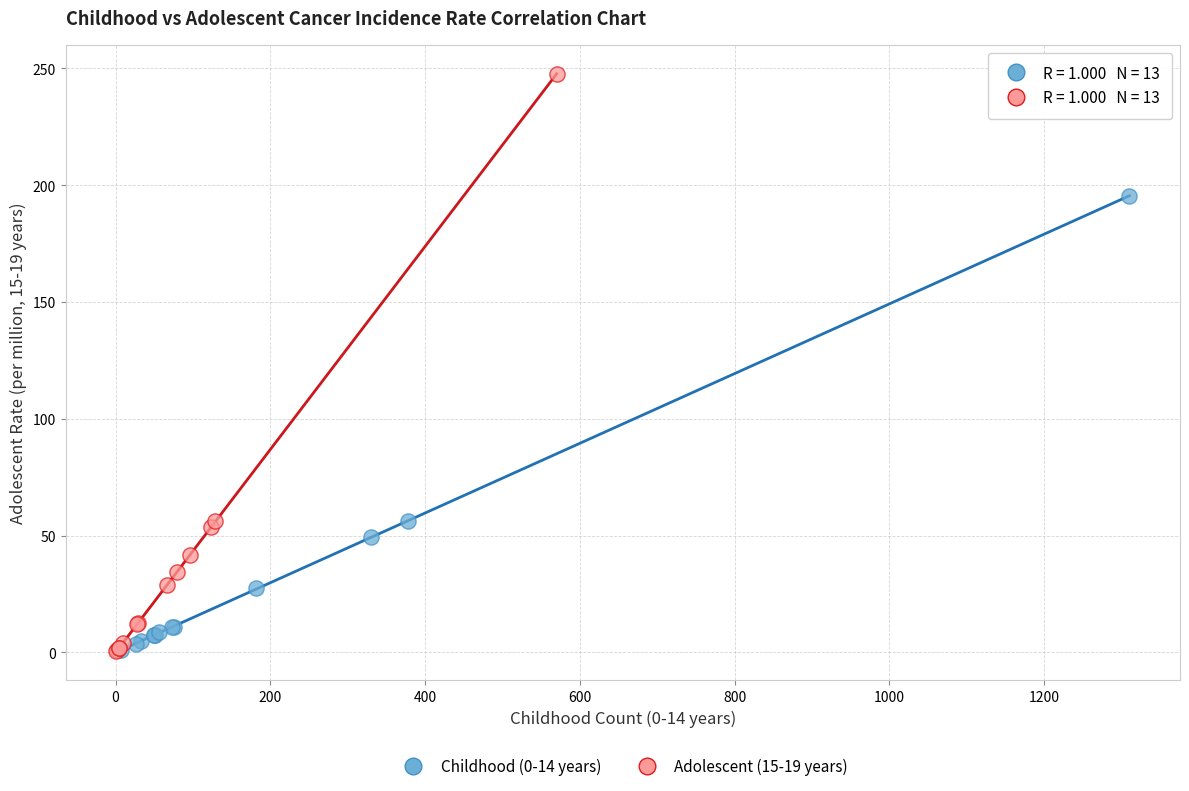

Which series has the widest spread of Y values?

Adolescent (15-19 years)